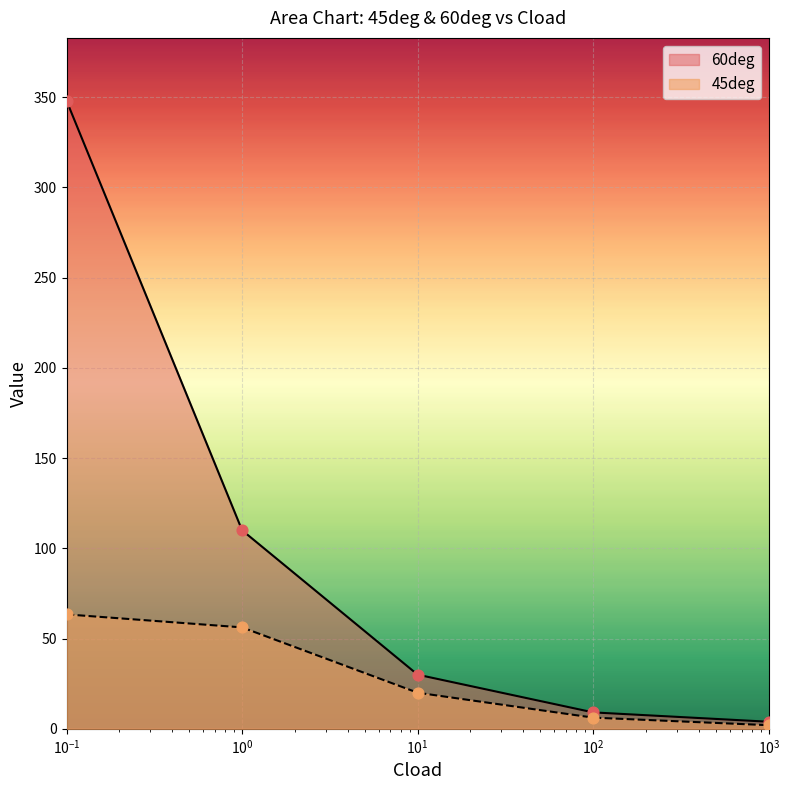

Which series has the largest range (max minus min)?

60deg